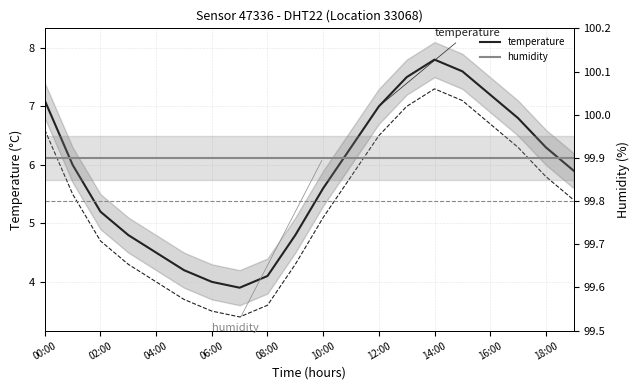

At which category does temperature reach its first local peak?

14:00